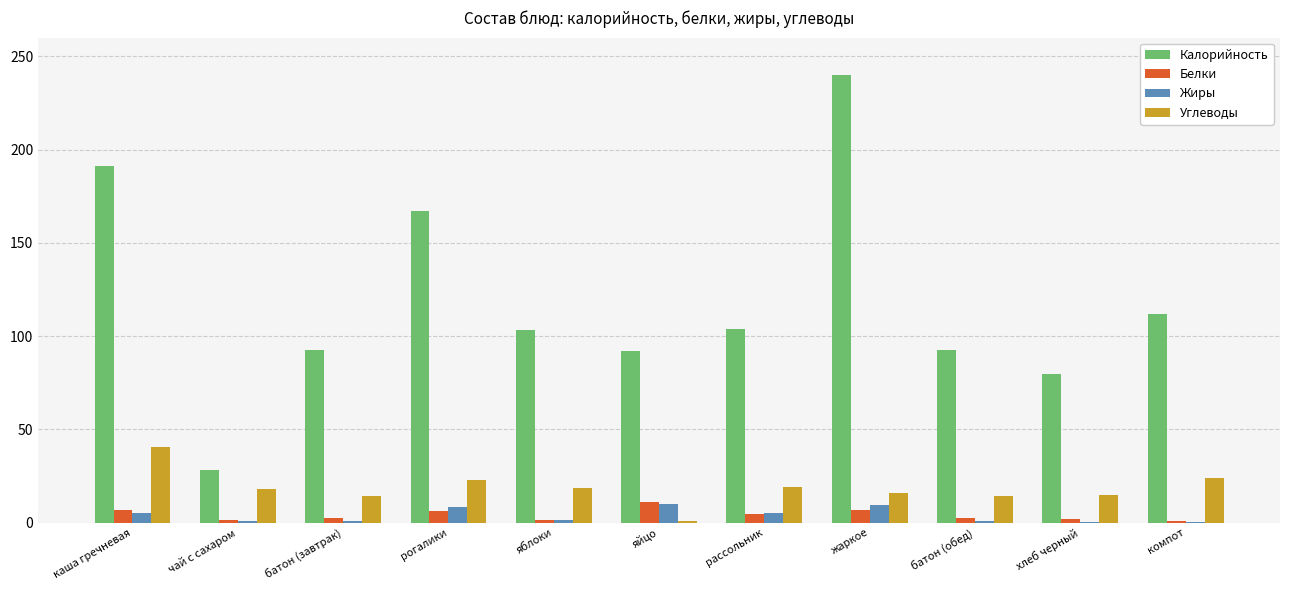

Which series has the largest total across all categories?

Калорийность